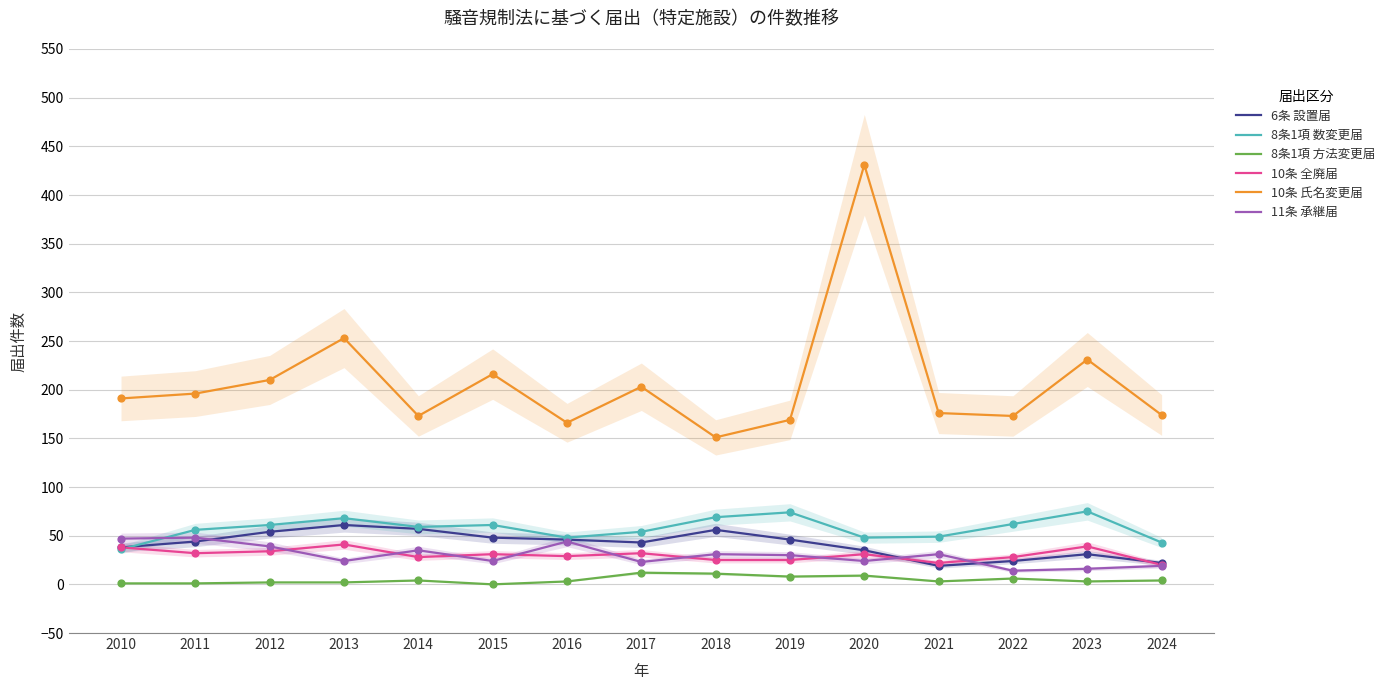

What are all the series names shown in the legend?

6条 設置届, 8条1項 数変更届, 8条1項 方法変更届, 10条 全廃届, 10条 氏名変更届, 11条 承継届